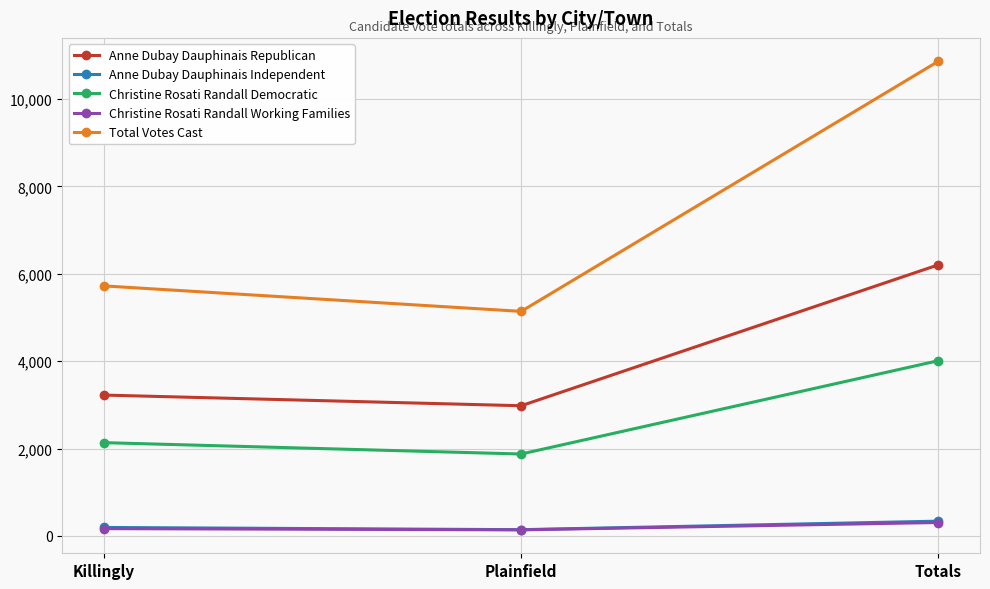

What is the label of the 3rd point from the left?

Totals